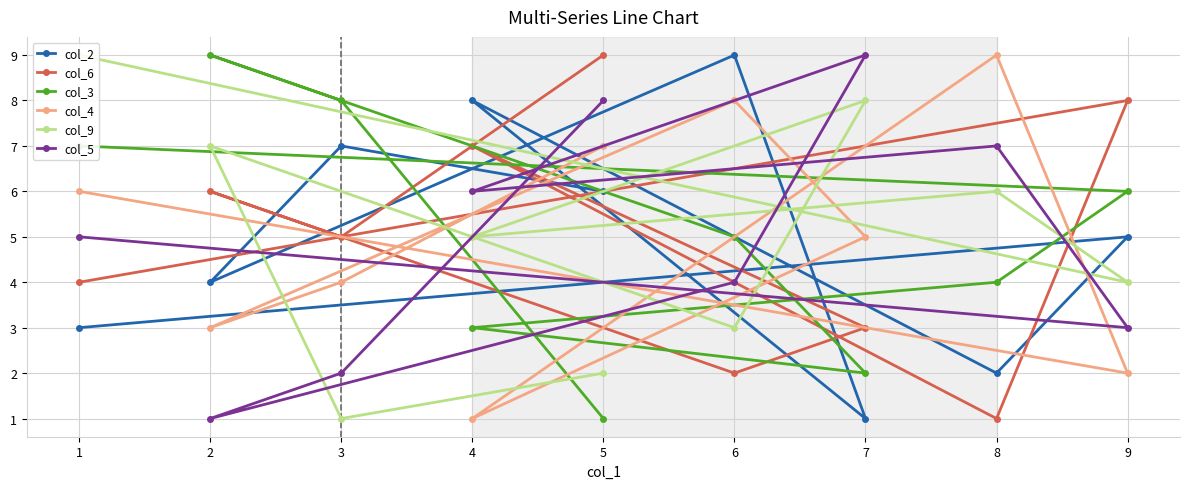

Is the value of col_5 at 5 greater than the value of col_6 at 3?

Yes